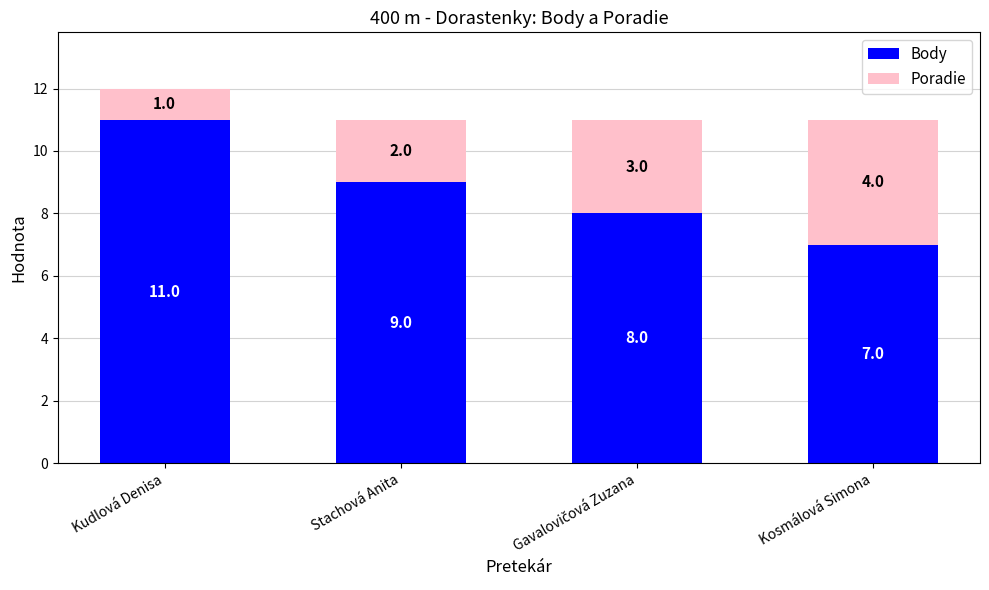

How many data points in Body are less than 9?

2